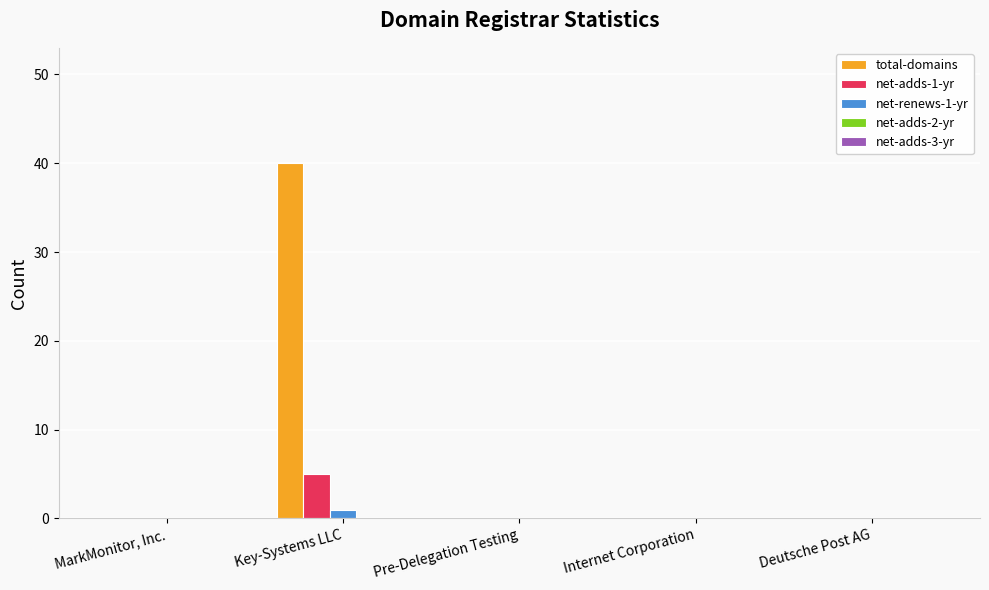

At which category is the sum across all series the highest?

Key-Systems LLC